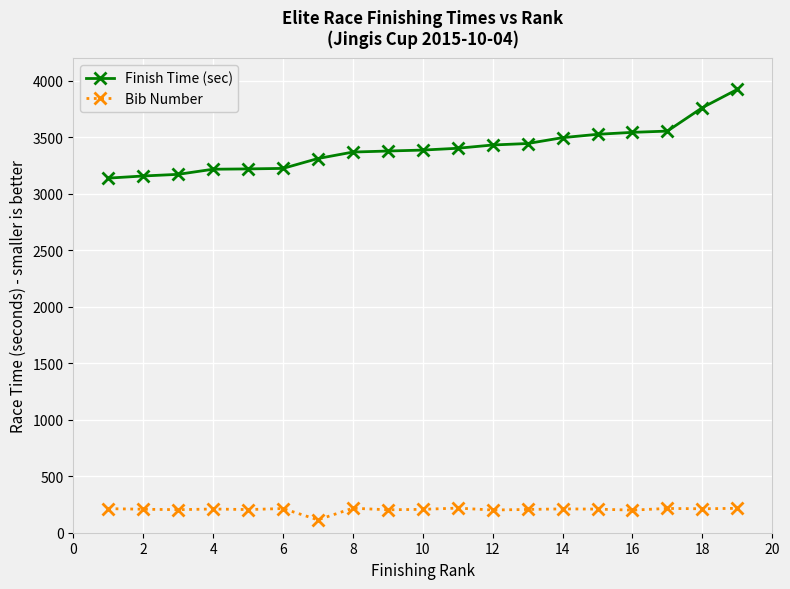

What is the highest value of the Finish Time (sec) series?

3924.7